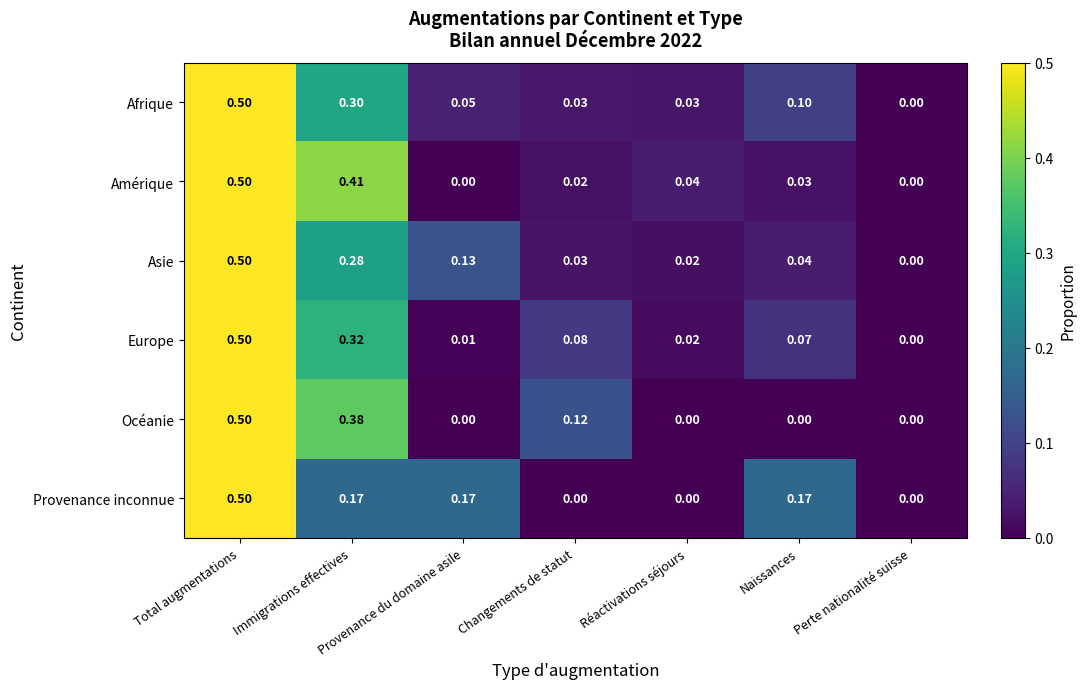

At which label is Europe closest to 0?

Perte nationalité suisse